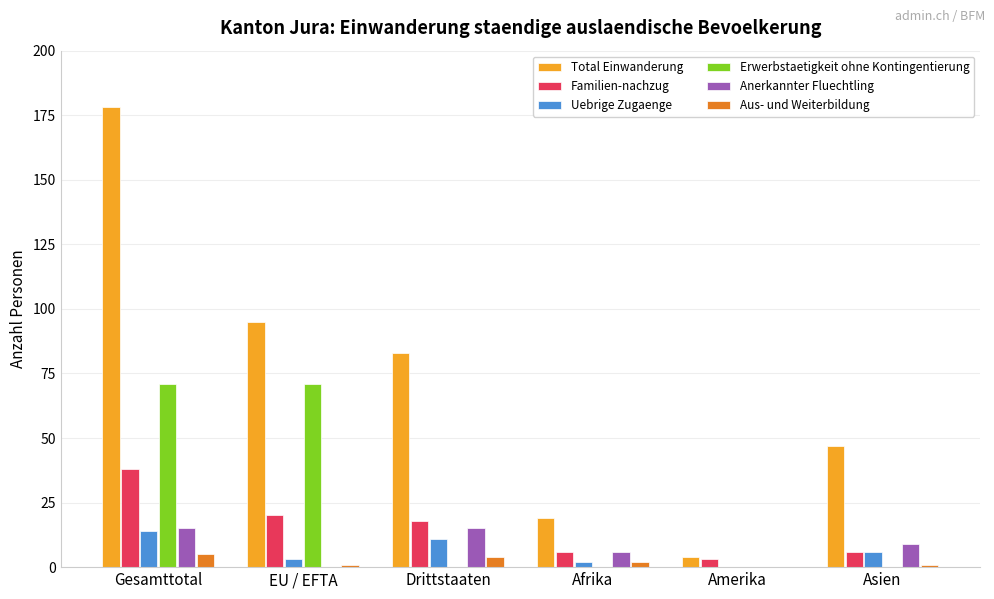

Between Drittstaaten and Asien, which series saw the biggest shift?

Total Einwanderung